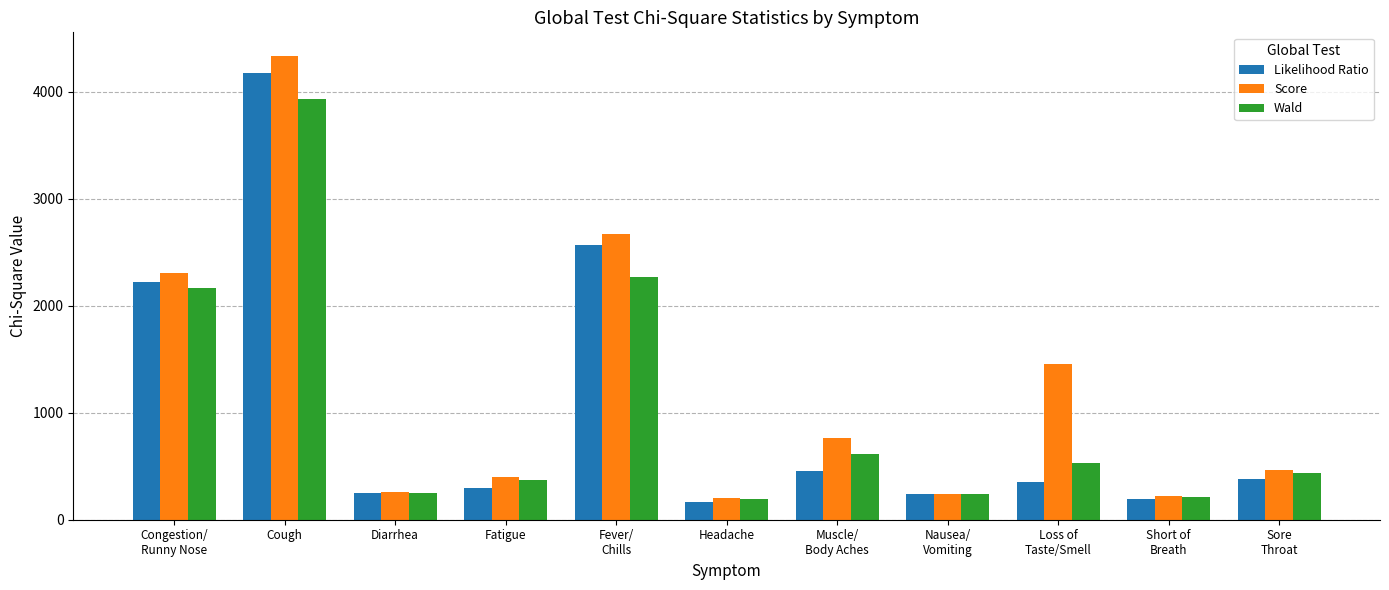

What is the minimum value for Score?

201.8